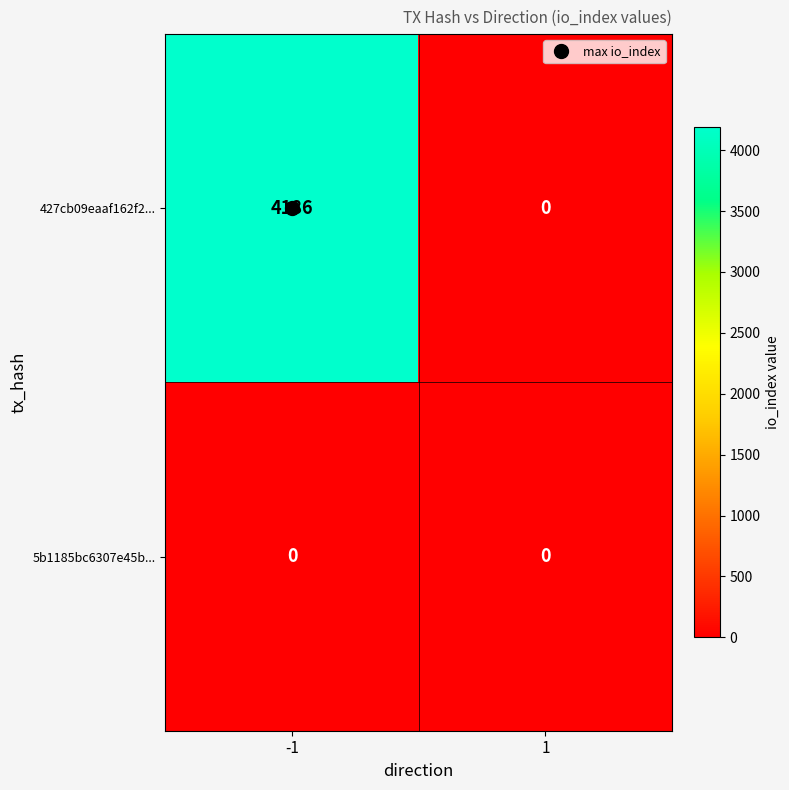

Between -1 and 1, which series saw the biggest shift?

427cb09eaaf162f2...